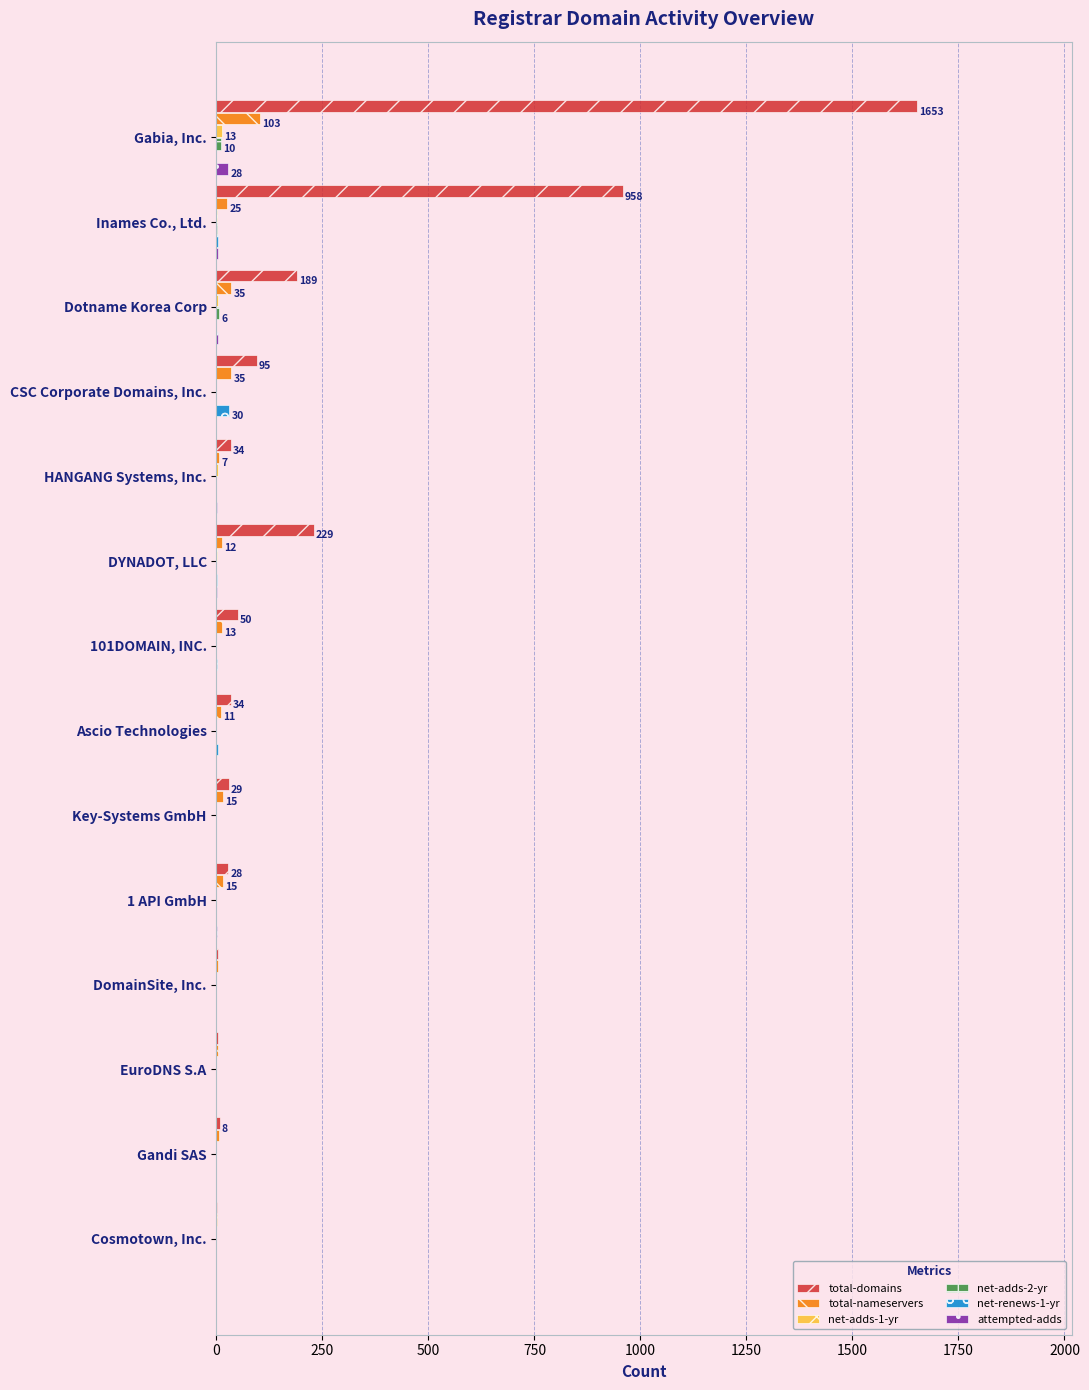

The attempted-adds series shows 0 at Key-Systems GmbH. True or false?

True